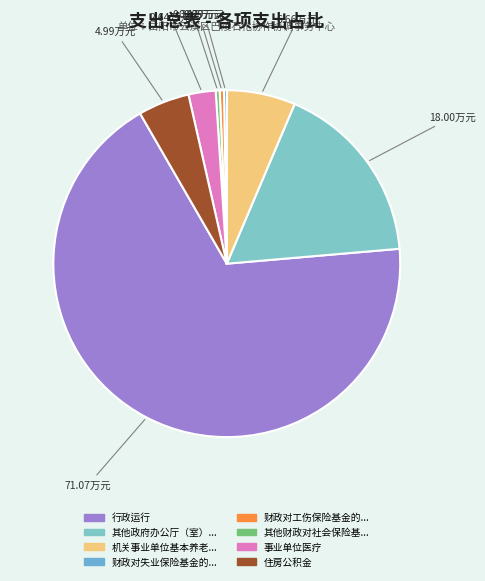

To the nearest percent, what is the difference between the largest and smallest slice percentages?

68%